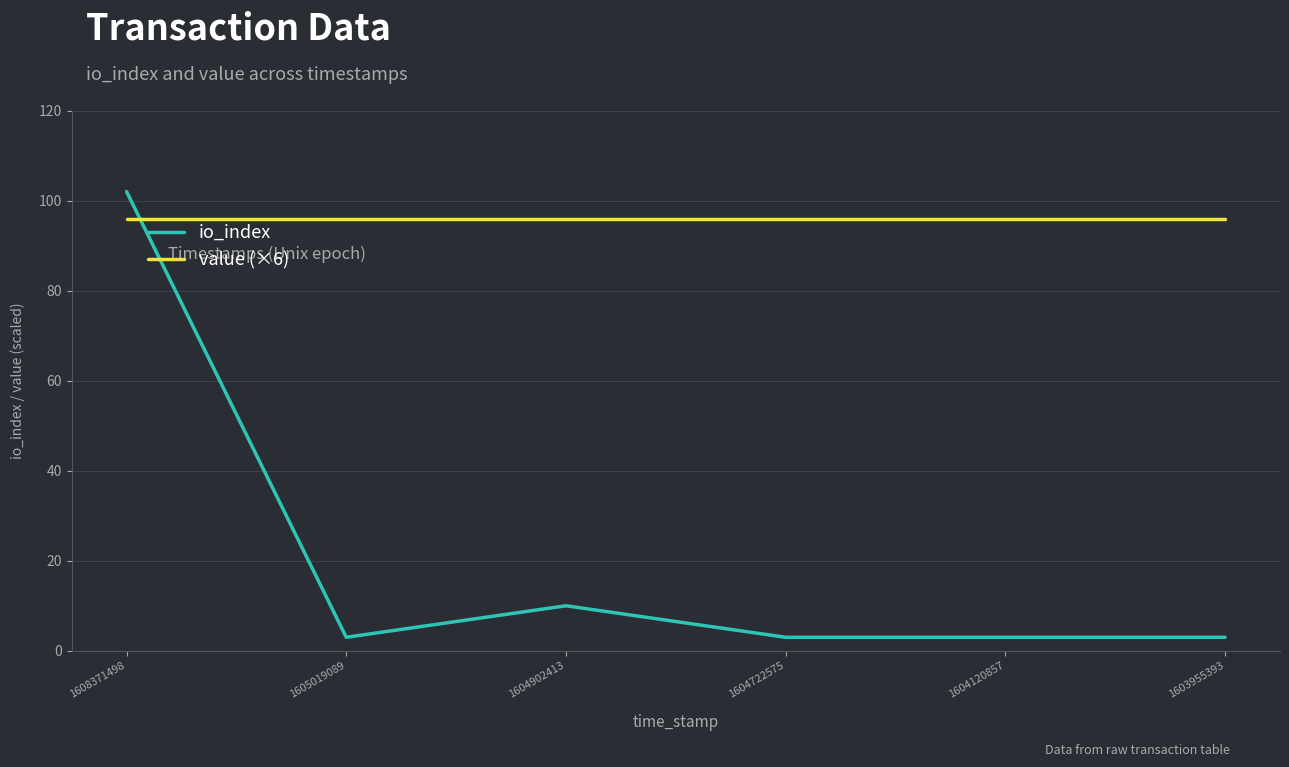

List the series in order of their peak value, lowest first.

value (×6), io_index